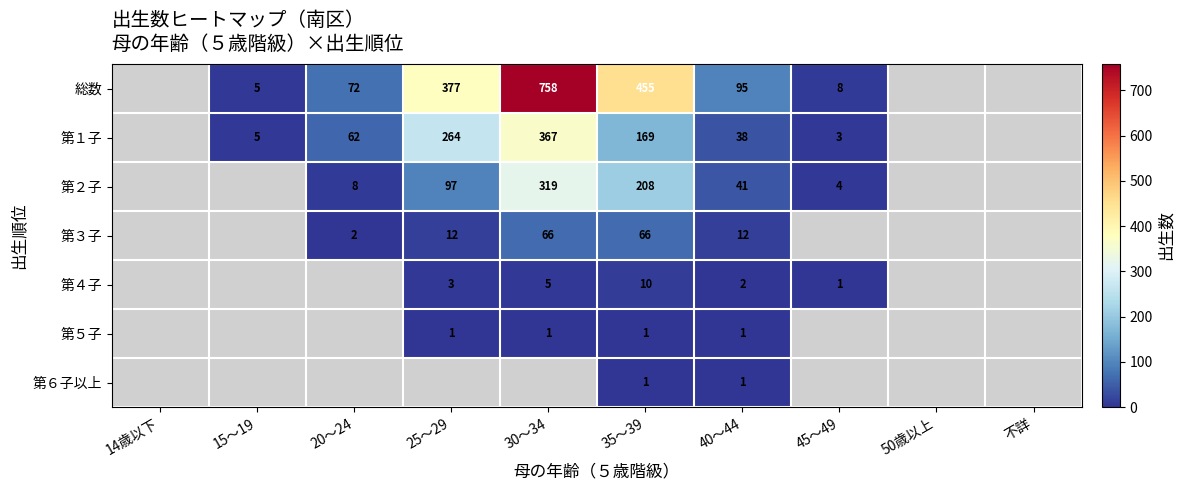

The value of 第４子 at 30～34 is 7. True or false?

False